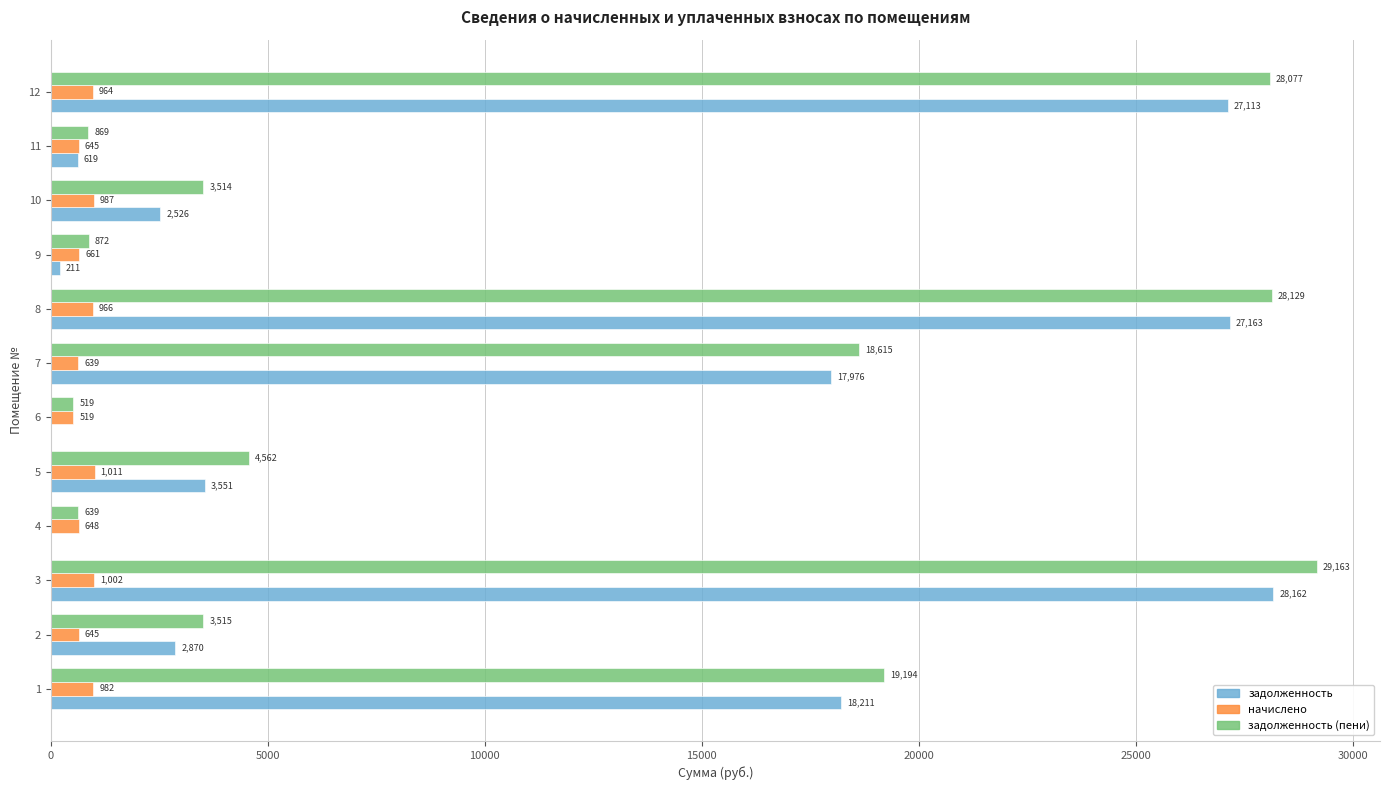

How many data points does each series have?

12